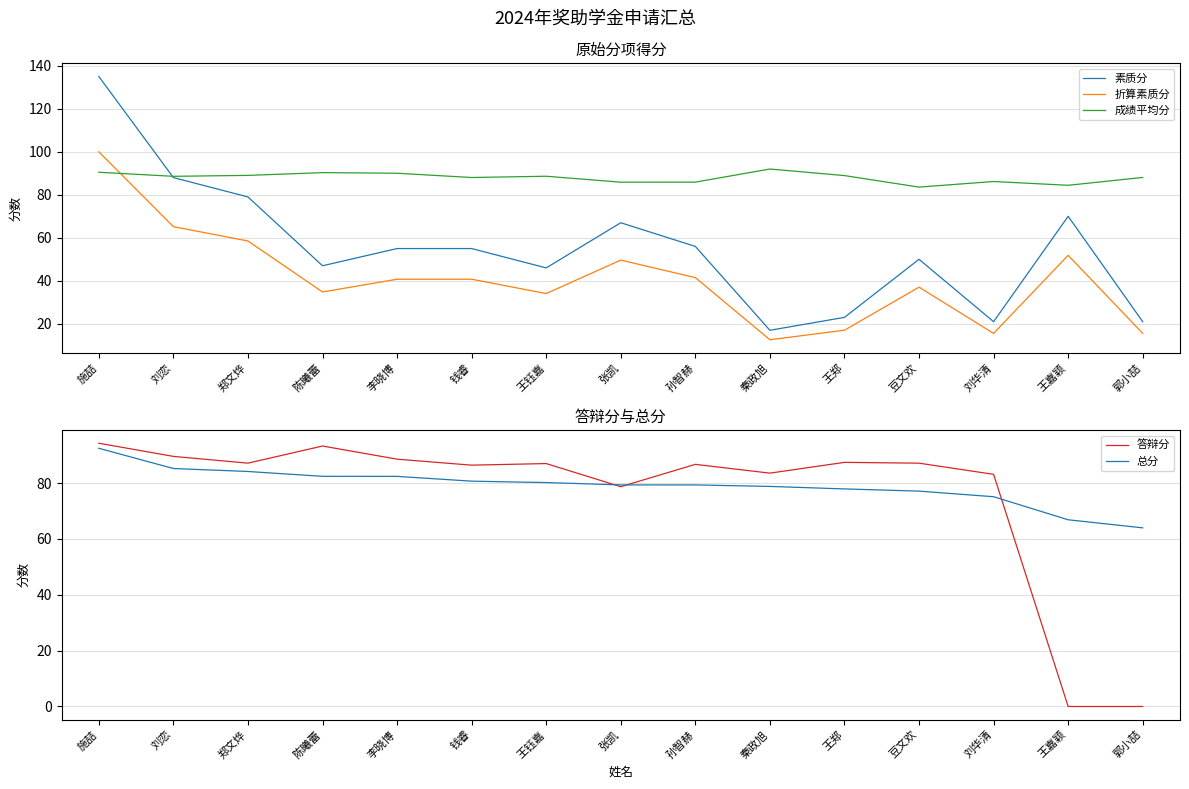

What is the approximate value of 答辩分 at 陈曦蕾?

93.3